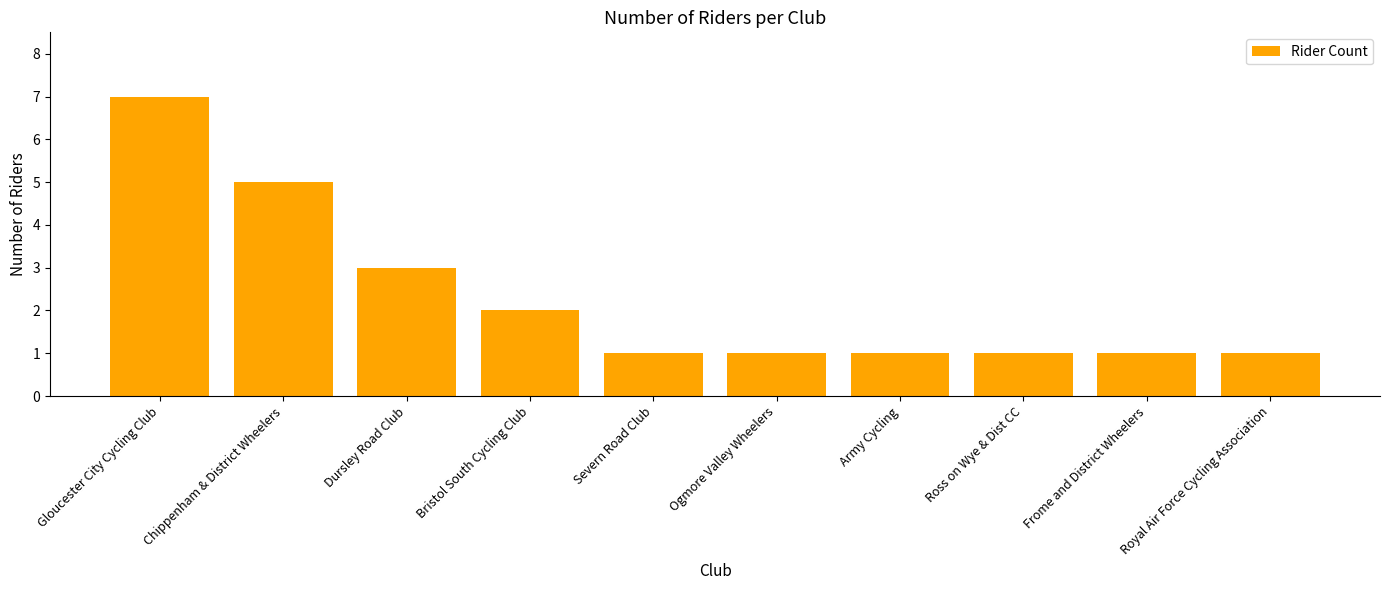

What is the value of the 1st bar from the left?

7